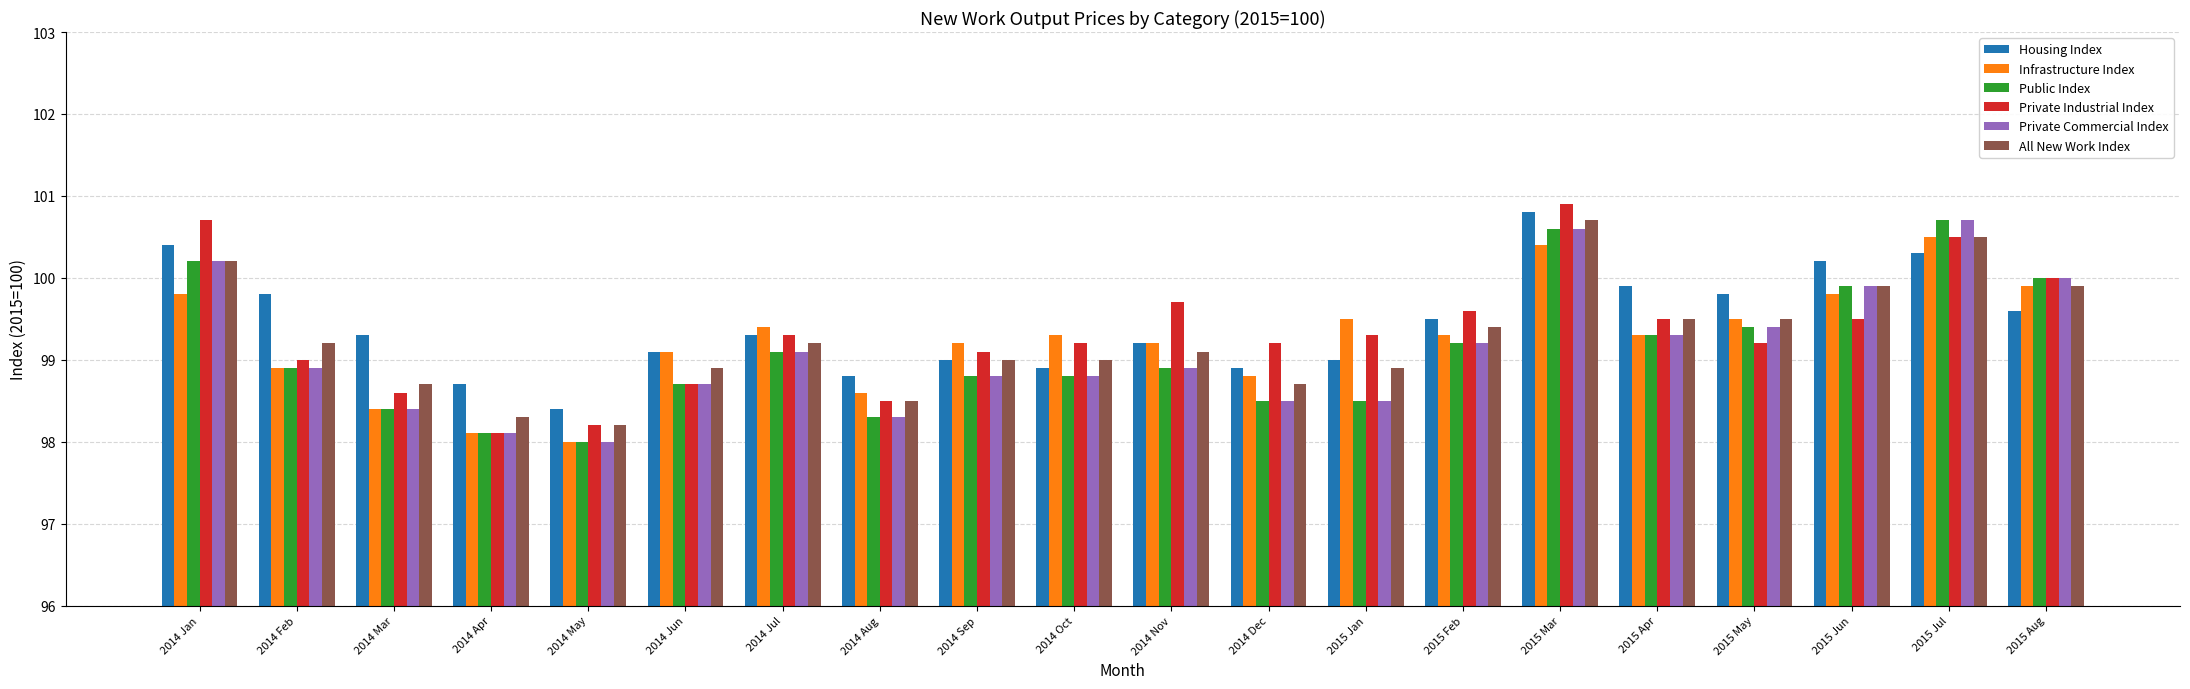

What is the minimum value for Private Industrial Index?

98.1